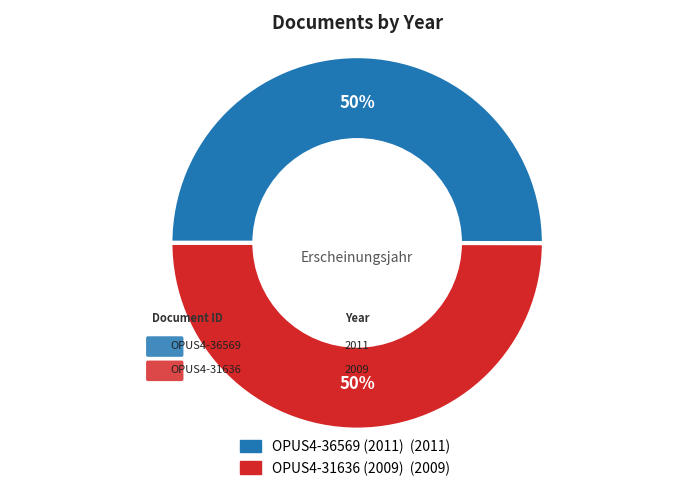

True or false: OPUS4-31636 (2009) accounts for 43% of the total.

False